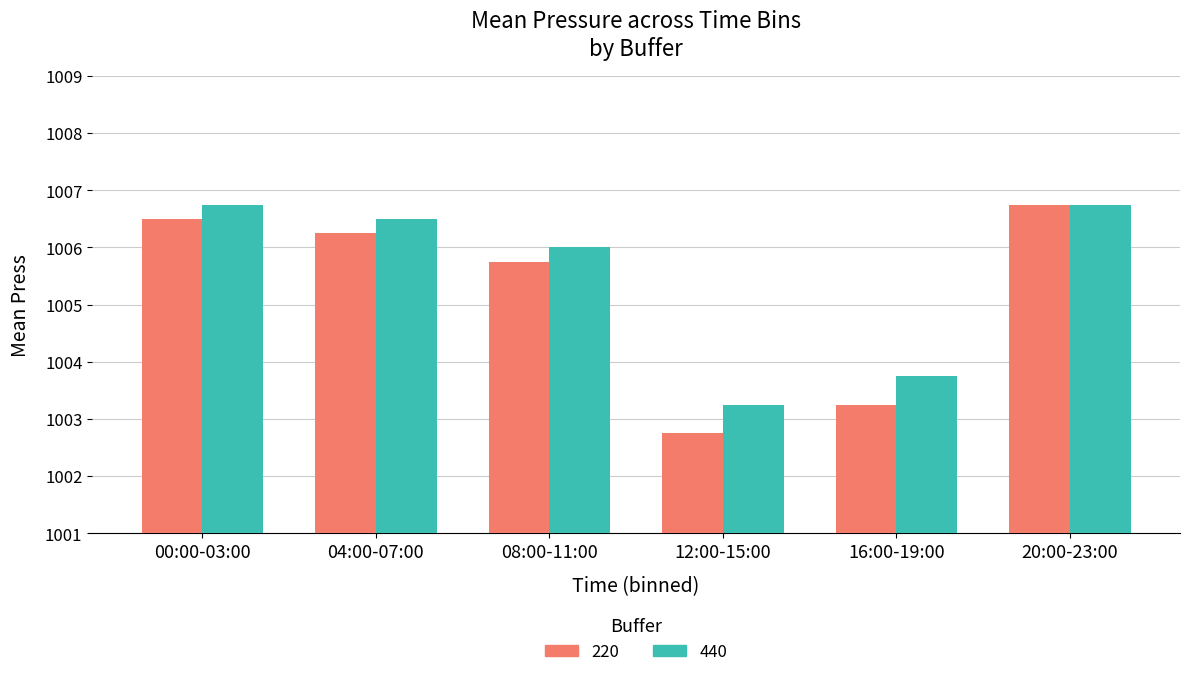

What is the difference between the maximum and minimum values in the 440 series?

3.5